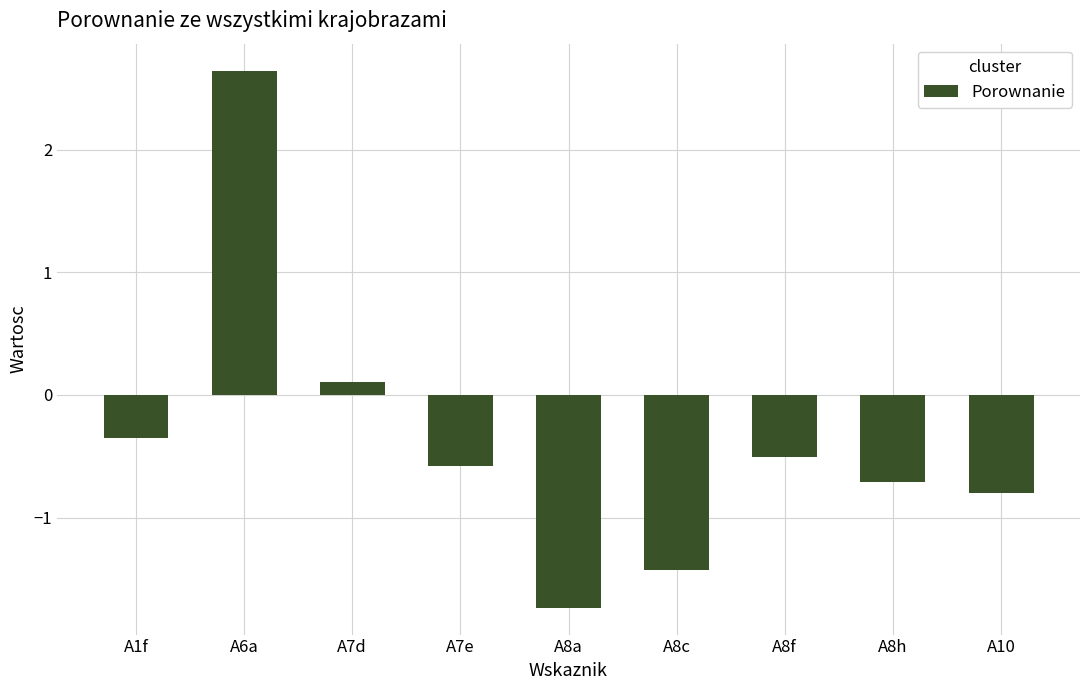

What is the difference between the values at A8c and A10?

0.6